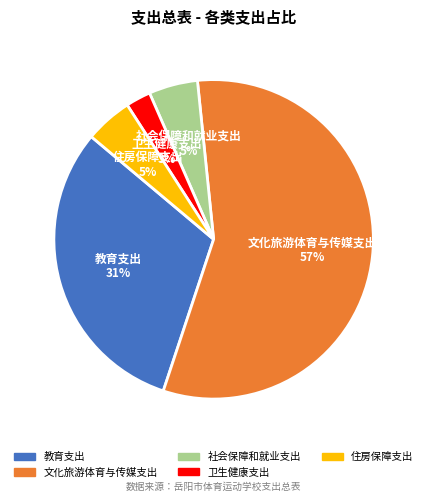

Is the sum of 住房保障支出 and 文化旅游体育与传媒支出 greater than half?

Yes